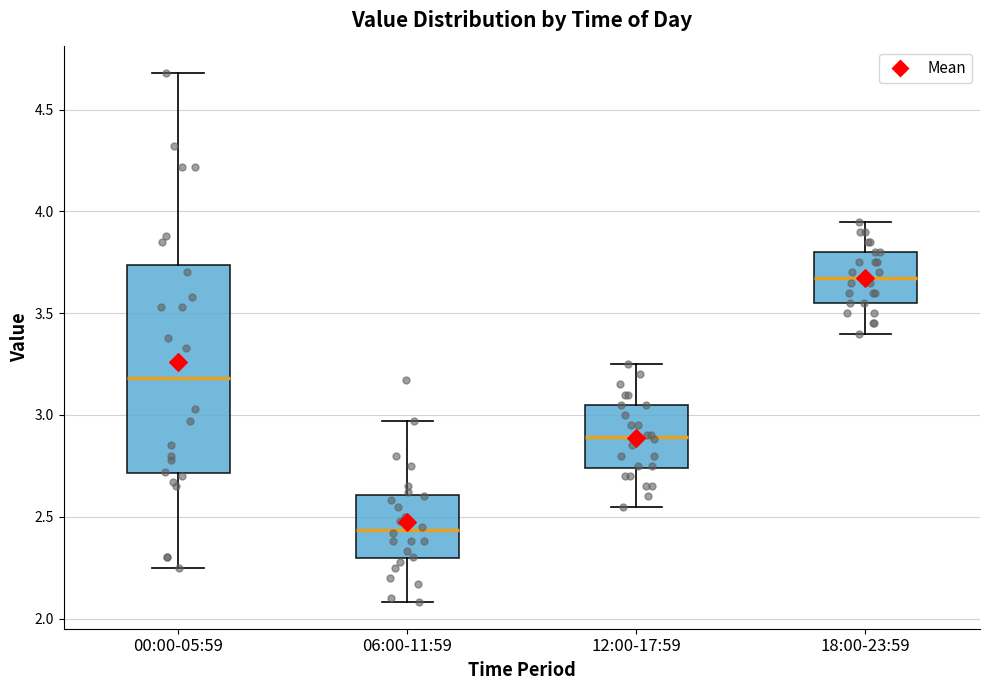

Which box is the tallest, from its lower edge to its upper edge?

00:00-05:59